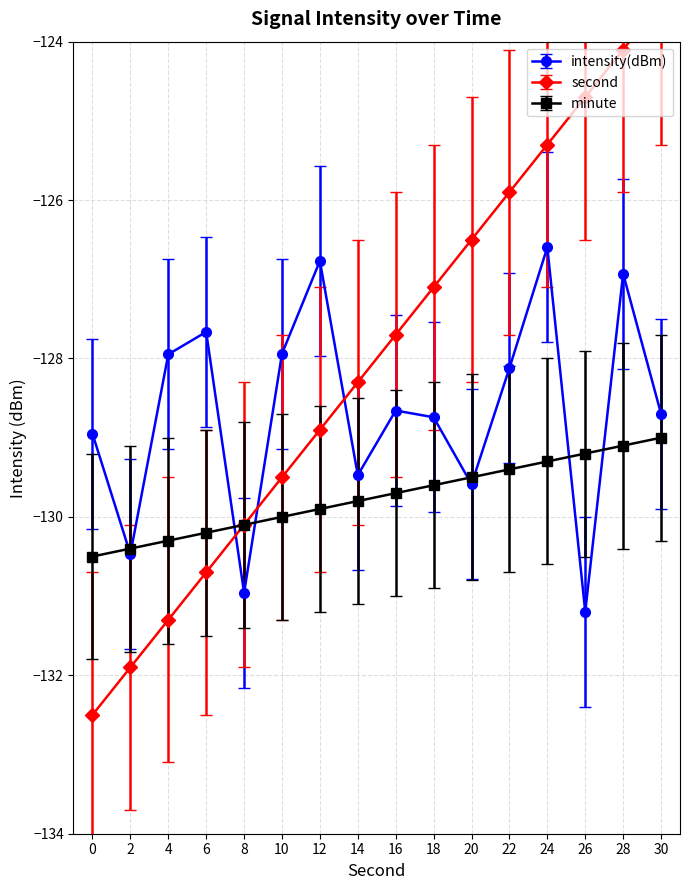

True or false: second has more than 2 points higher than both neighbors.

False